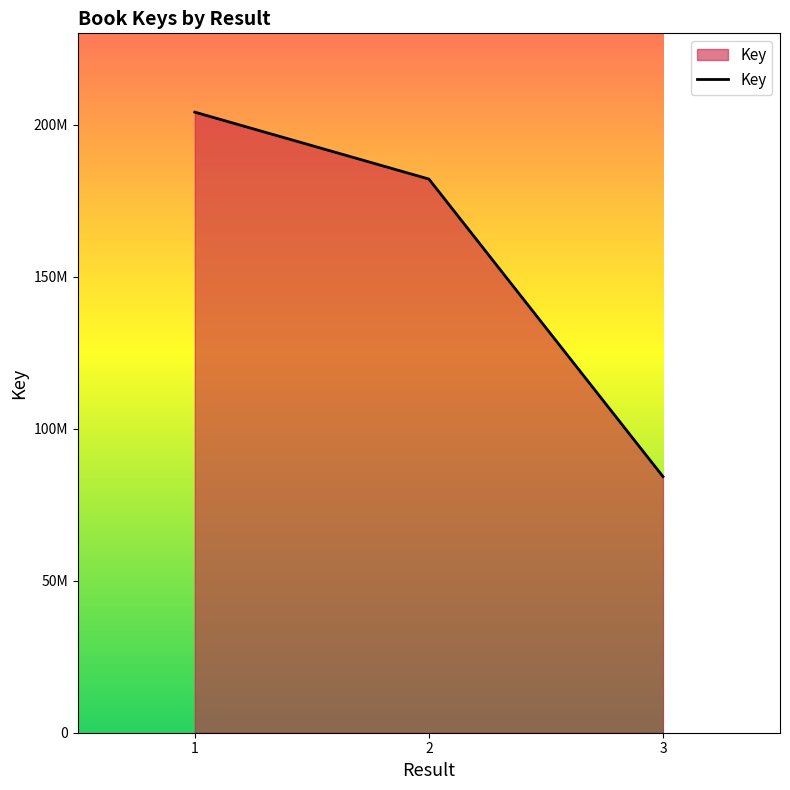

What is the value of the 2nd point from the left?

182081098